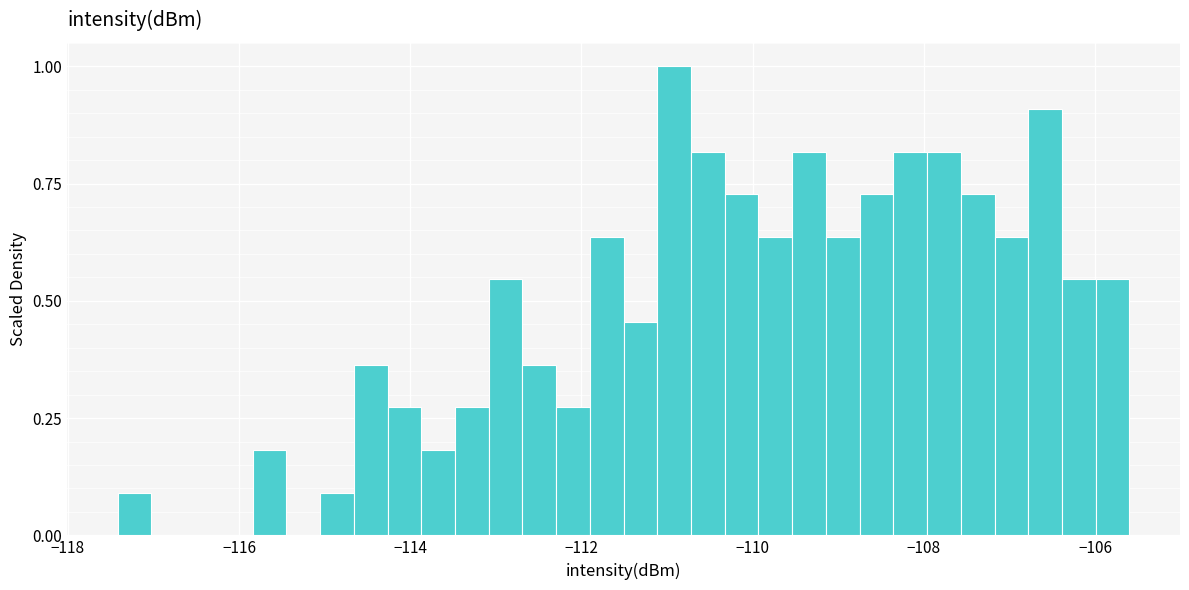

Read against the x-axis, roughly where is the centre of the tallest bar?

-111.0